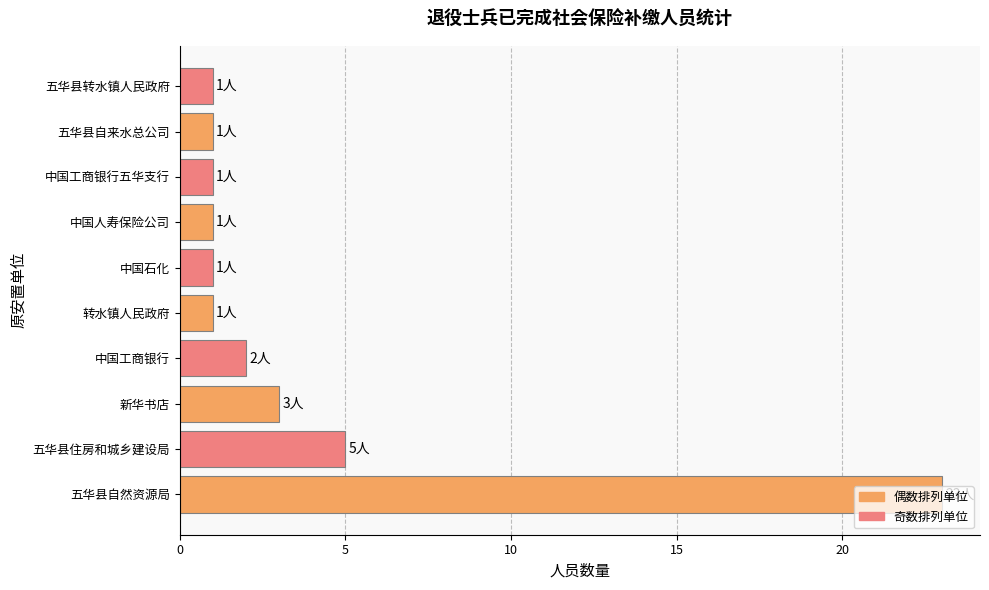

Does the chart contain stacked bars?

No